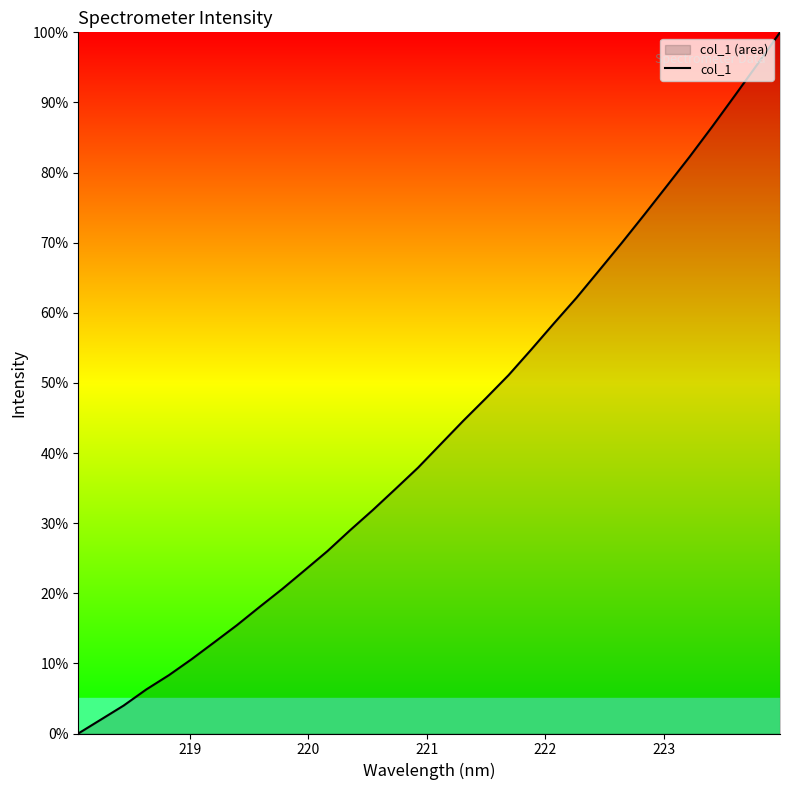

What is the difference between the maximum and minimum values?

100.0